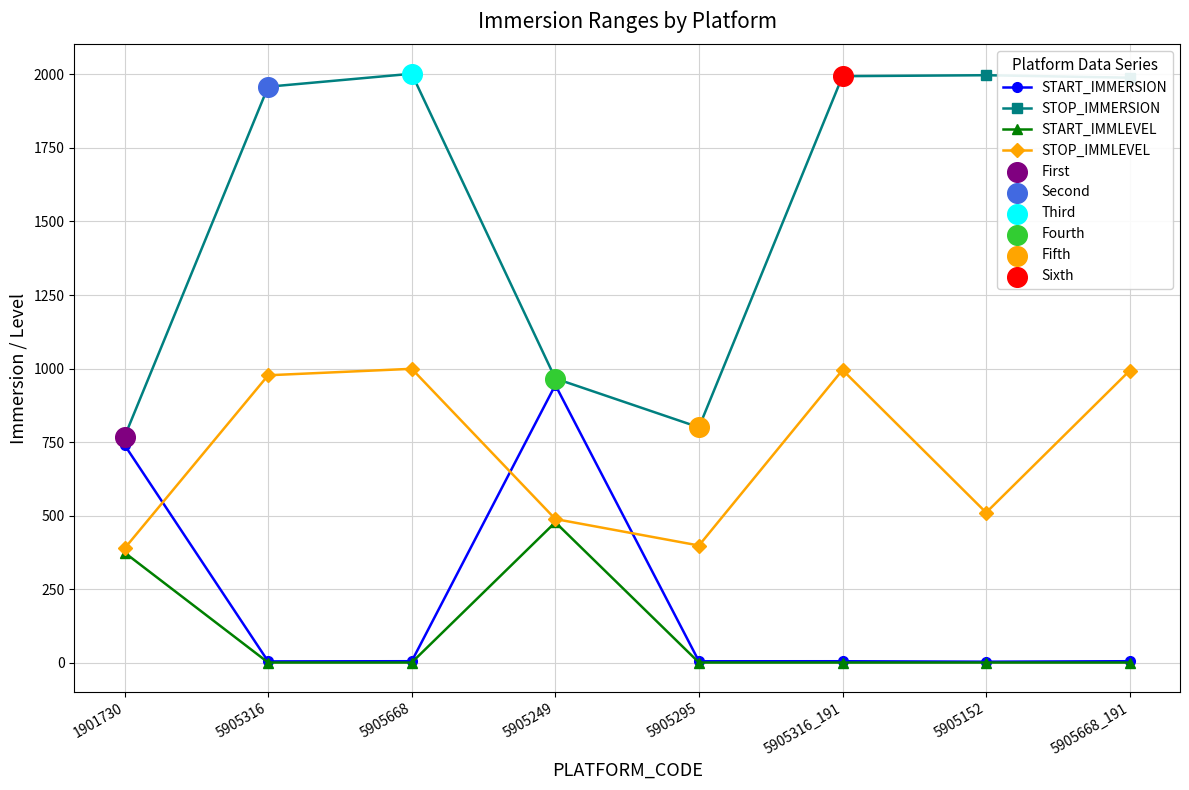

Is the value of START_IMMERSION at 5905668_191 greater than the value of STOP_IMMERSION at 5905668_191?

No